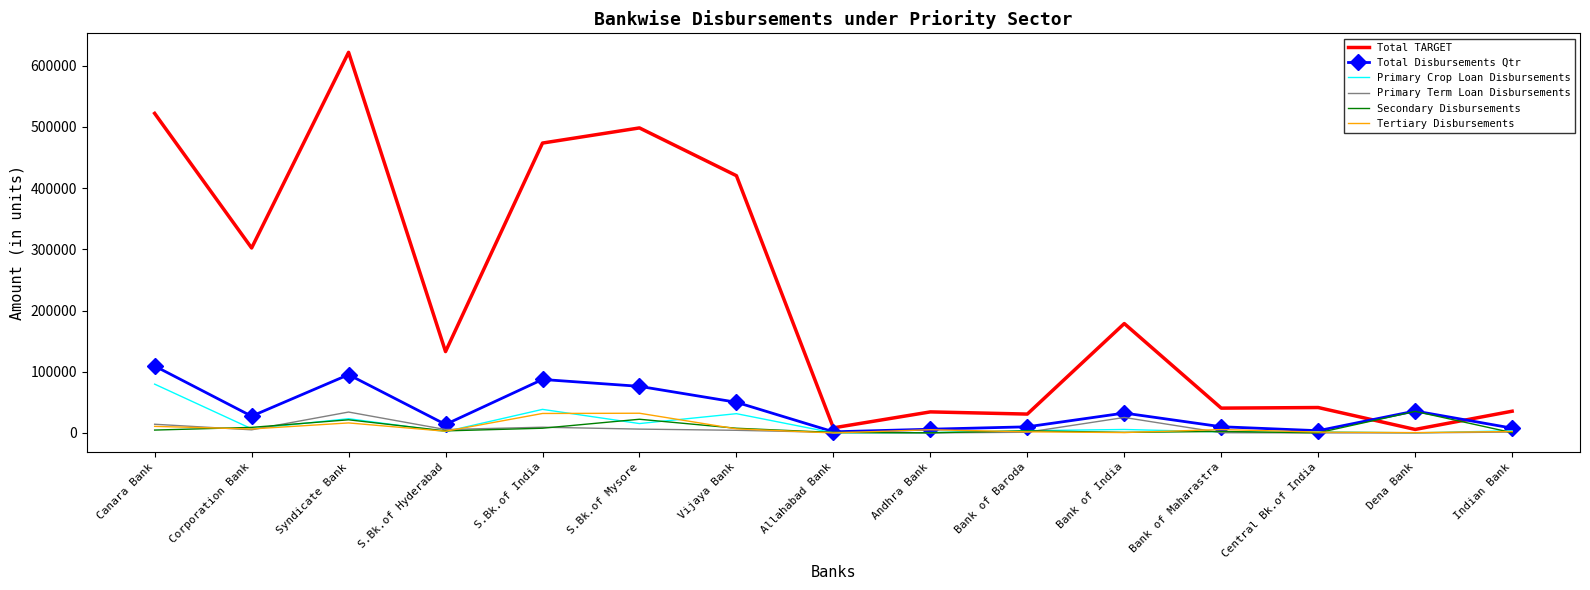

Where does the Total TARGET series first go above 132899?

Canara Bank